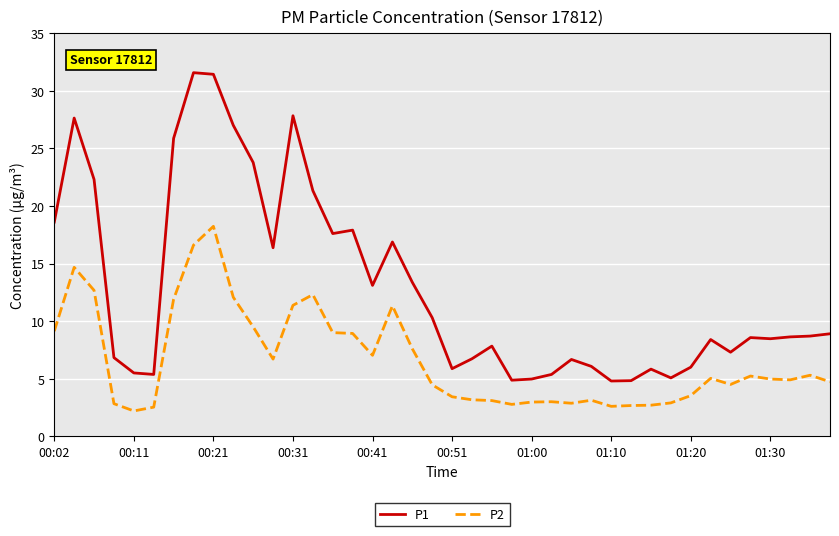

Which series has the widest spread of values?

P1